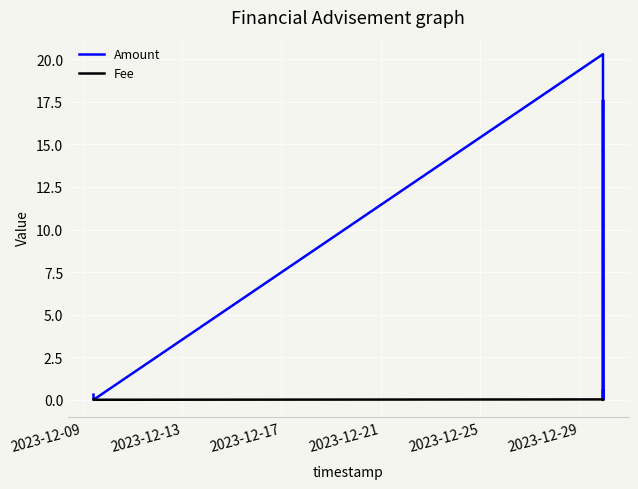

Rank the series by their average value, from highest to lowest.

Amount, Fee